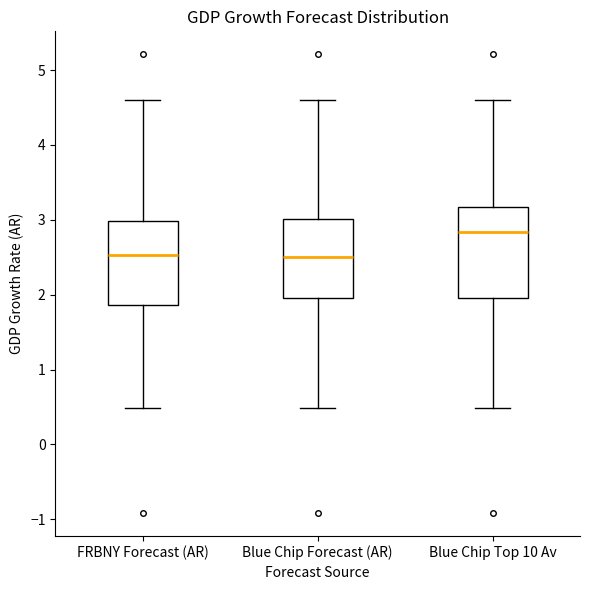

Reading left to right, transcribe this box plot: for each box, give where its median line is, the range the box spans, and where its two whiskers end, as read against the y-axis. The values are not printed on the chart, so give them approximately, as read against the axis.

FRBNY Forecast (AR): median 2.5, box 1.9 to 3.0, whiskers 0.5 to 4.6
Blue Chip Forecast (AR): median 2.5, box 2.0 to 3.0, whiskers 0.5 to 4.6
Blue Chip Top 10 Av: median 2.8, box 2.0 to 3.2, whiskers 0.5 to 4.6